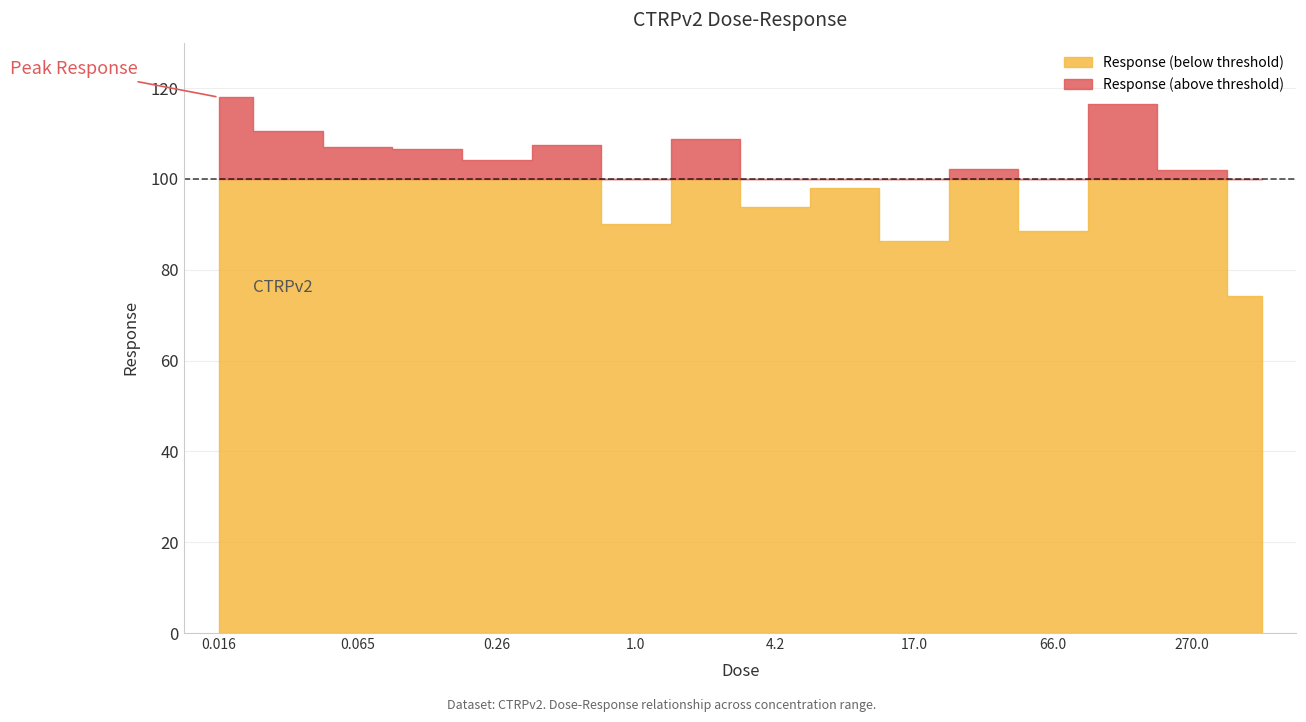

Where is the first local minimum?

0.26